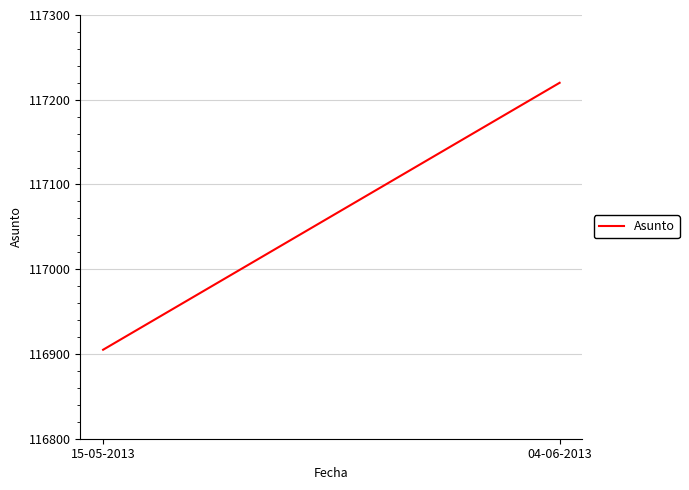

What is the minimum value shown in the chart?

116905